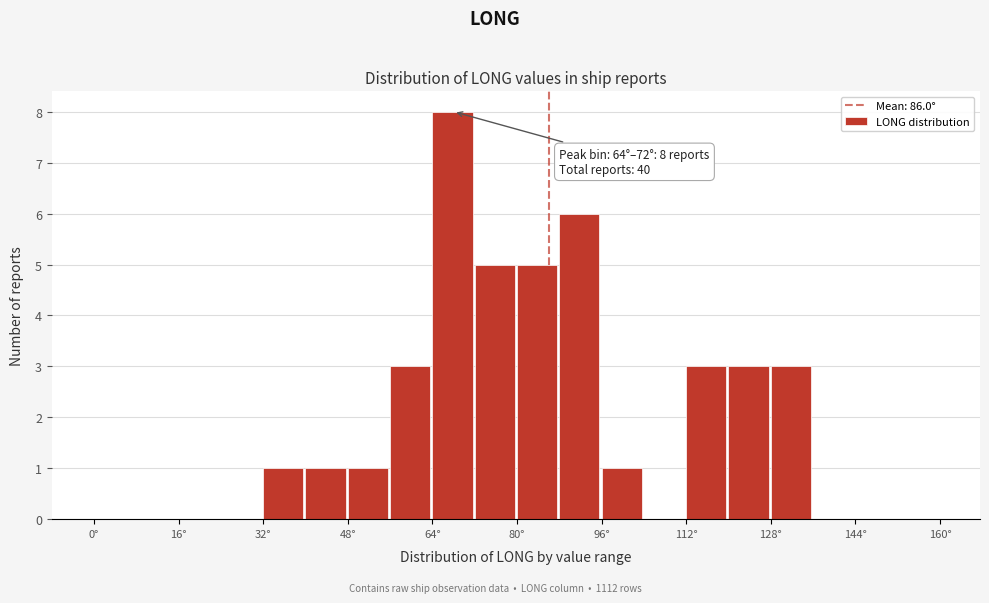

Which range on the x-axis has the tallest bar?

64 to 72